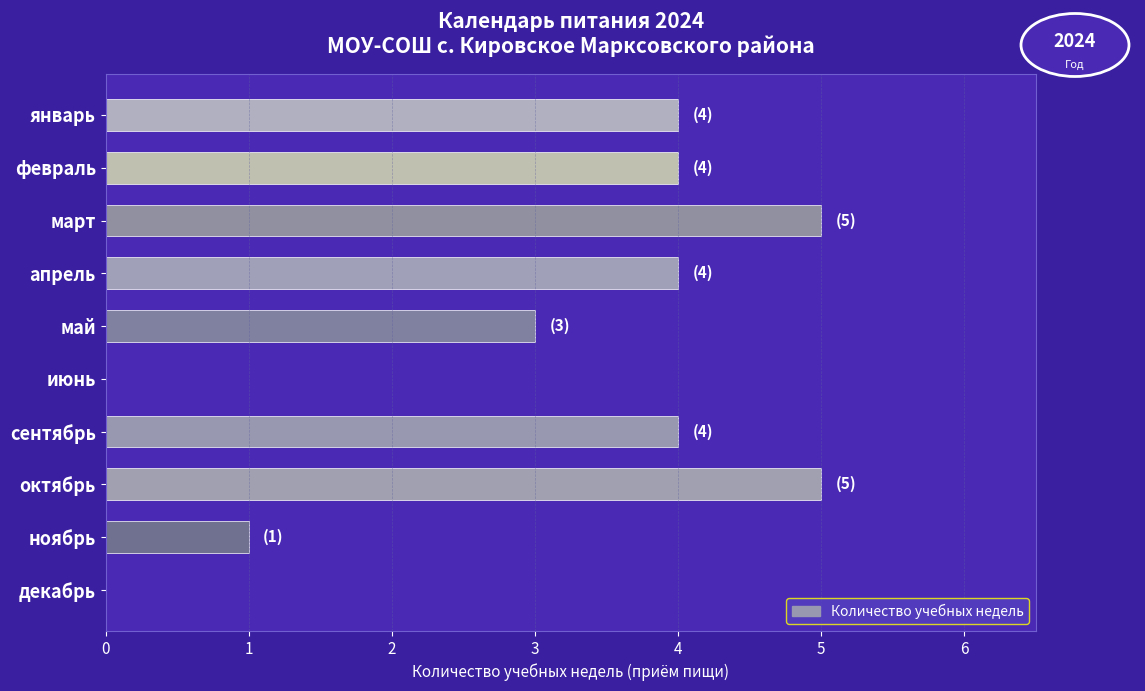

Reading top to bottom, extract all data points from this chart.

январь=4	февраль=4	март=5	апрель=4	май=3	июнь=0	сентябрь=4	октябрь=5	ноябрь=1	декабрь=0